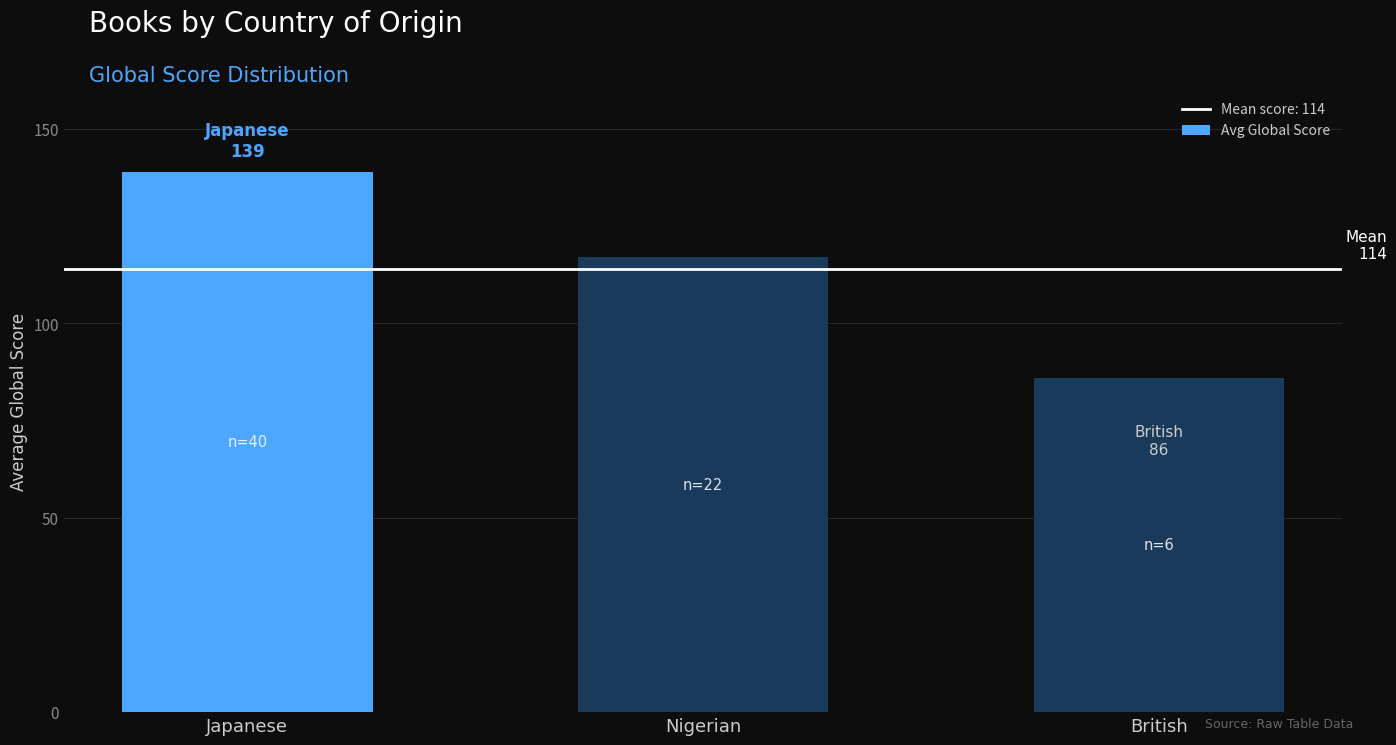

What is the approximate value at Nigerian?

117